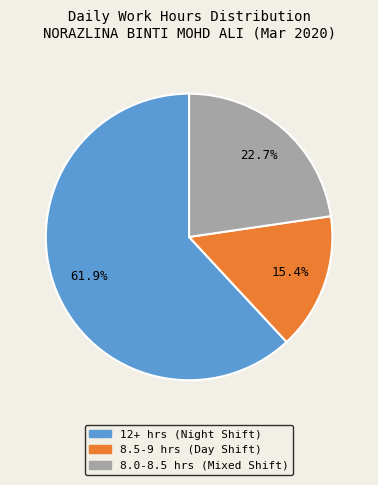

Does any single category account for the majority?

Yes